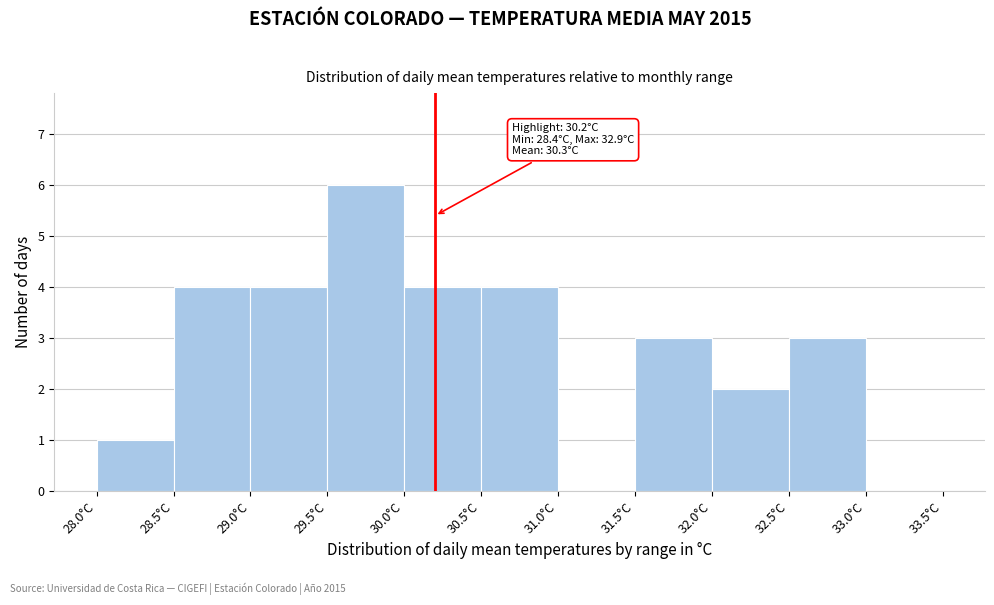

Which range on the x-axis has the tallest bar?

29.5 to 30.0